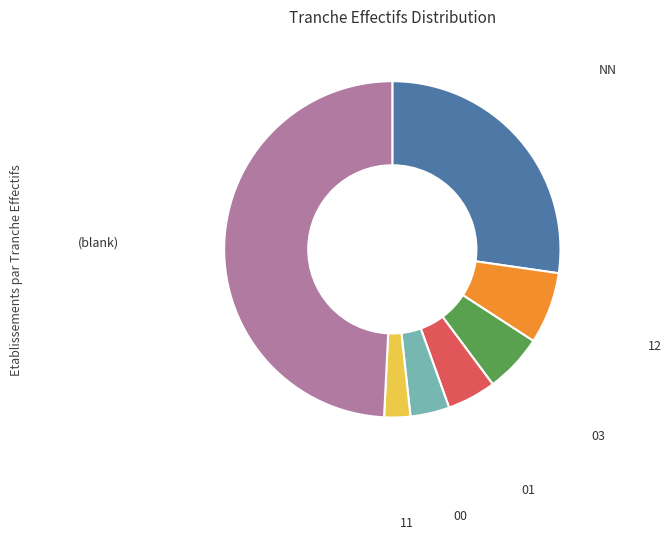

Is there a majority slice in this chart?

No